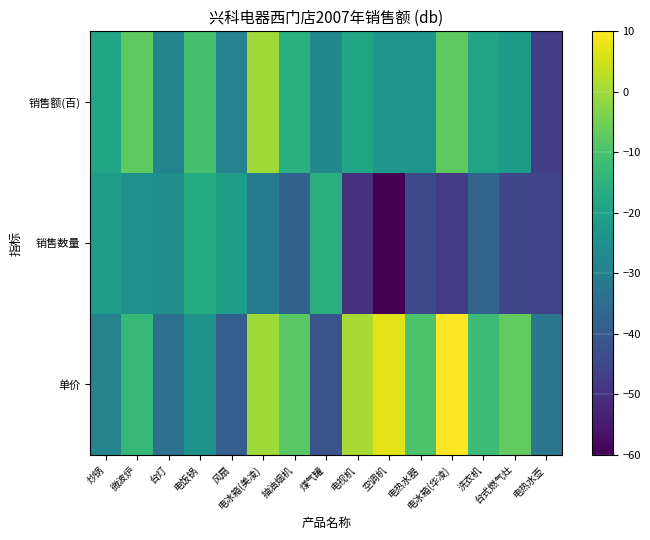

At 电热水器, list the series in order from largest to smallest.

单价, 销售额(百), 销售数量